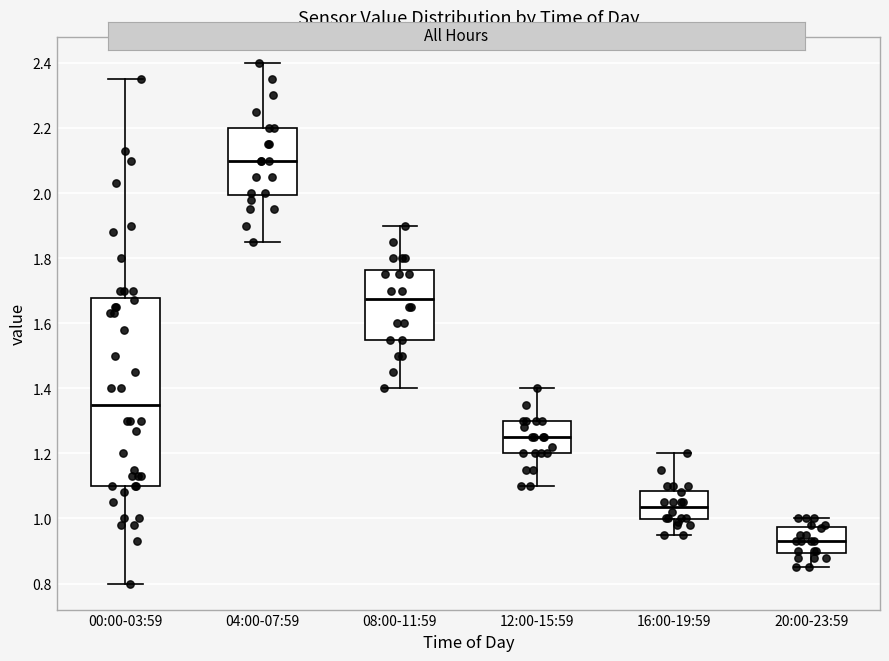

Reading left to right, transcribe this box plot: for each box, give where its median line is, the range the box spans, and where its two whiskers end, as read against the y-axis. The values are not printed on the chart, so give them approximately, as read against the axis.

00:00-03:59: median 1.36, box 1.10 to 1.68, whiskers 0.80 to 2.36
04:00-07:59: median 2.10, box 2.00 to 2.20, whiskers 1.86 to 2.40
08:00-11:59: median 1.68, box 1.56 to 1.76, whiskers 1.40 to 1.90
12:00-15:59: median 1.26, box 1.20 to 1.30, whiskers 1.10 to 1.40
16:00-19:59: median 1.04, box 1.00 to 1.08, whiskers 0.96 to 1.20
20:00-23:59: median 0.94, box 0.90 to 0.98, whiskers 0.86 to 1.00